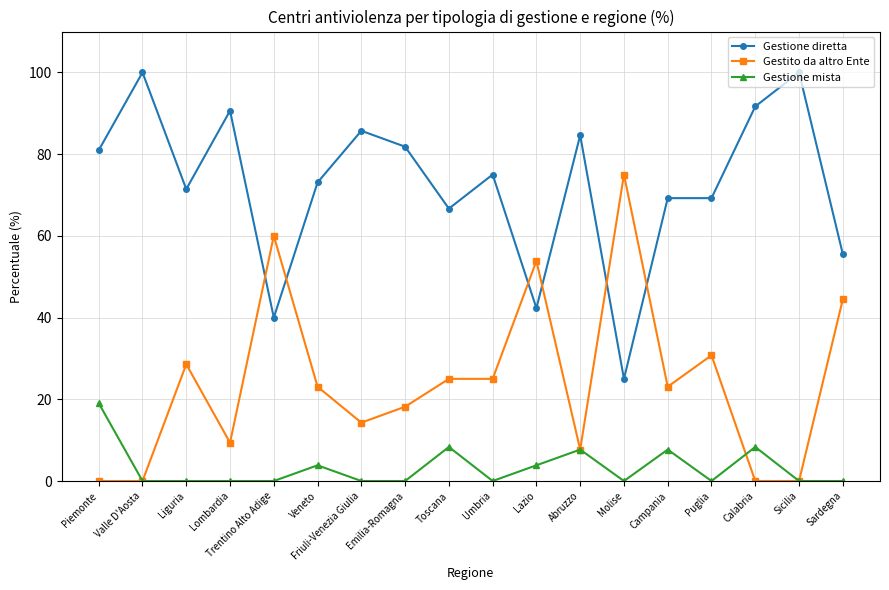

True or false: Gestione diretta and Gestione mista cross at least once.

False